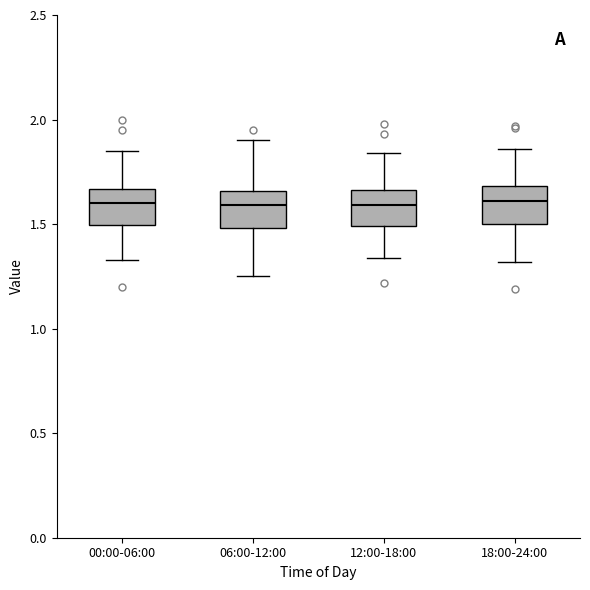

Where is the upper edge of the box for 00:00-06:00 on the y-axis? The values are not printed on the chart, so give them approximately, as read against the axis.

1.65